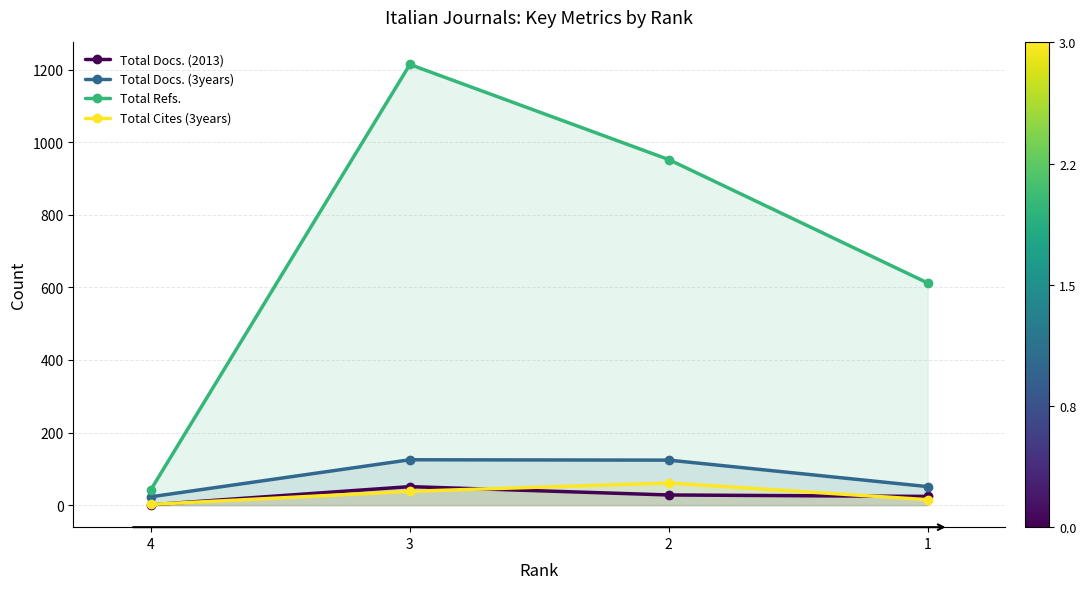

Reading left to right, transcribe all the data shown in this chart.

Total Docs. (2013): 1	51	28	24
Total Docs. (3years): 23	125	124	51
Total Refs.: 43	1214	952	612
Total Cites (3years): 2	38	61	15